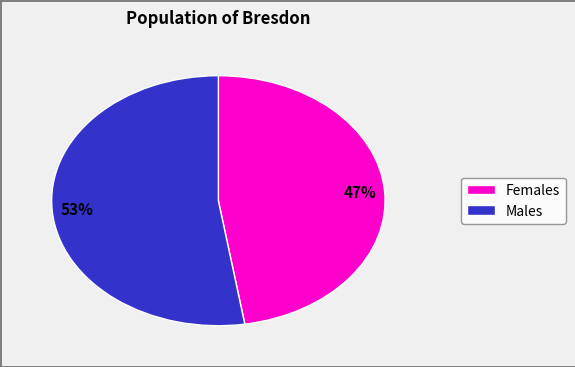

Is there any slice that represents more than half of the pie?

Yes